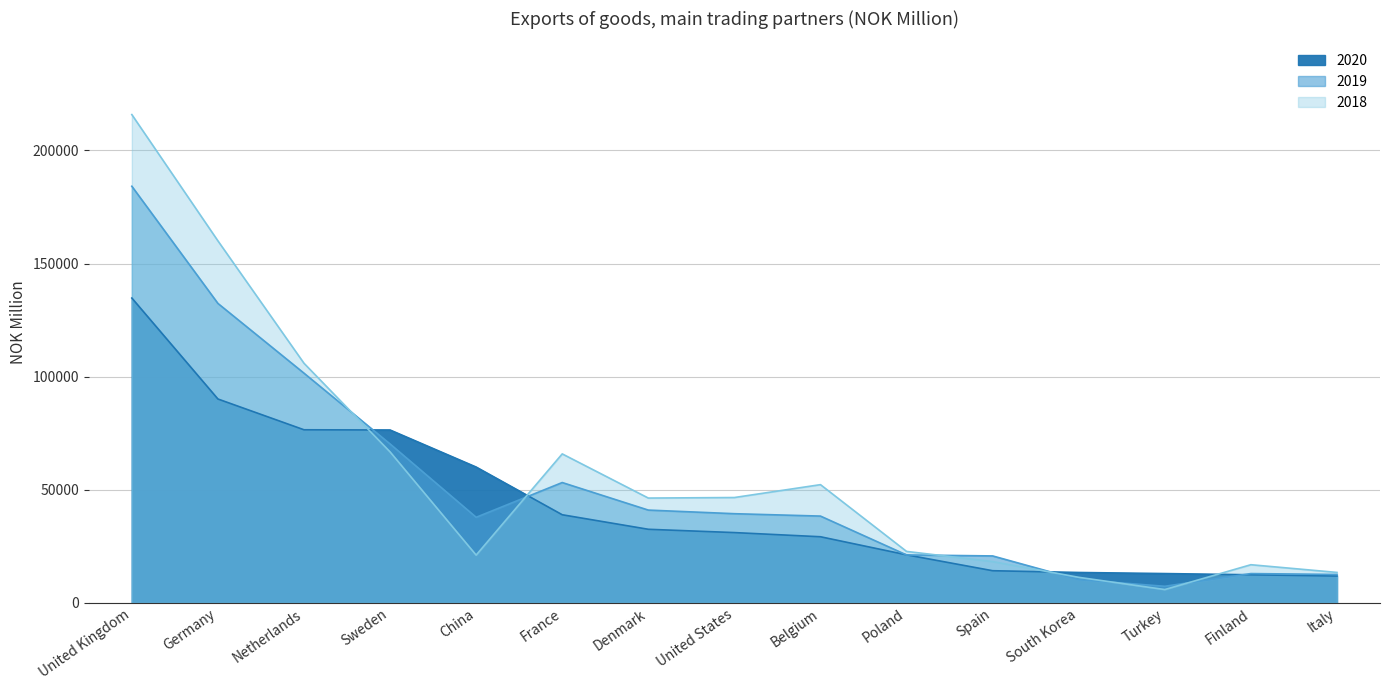

How many interior local valleys does the 2019 series have?

2